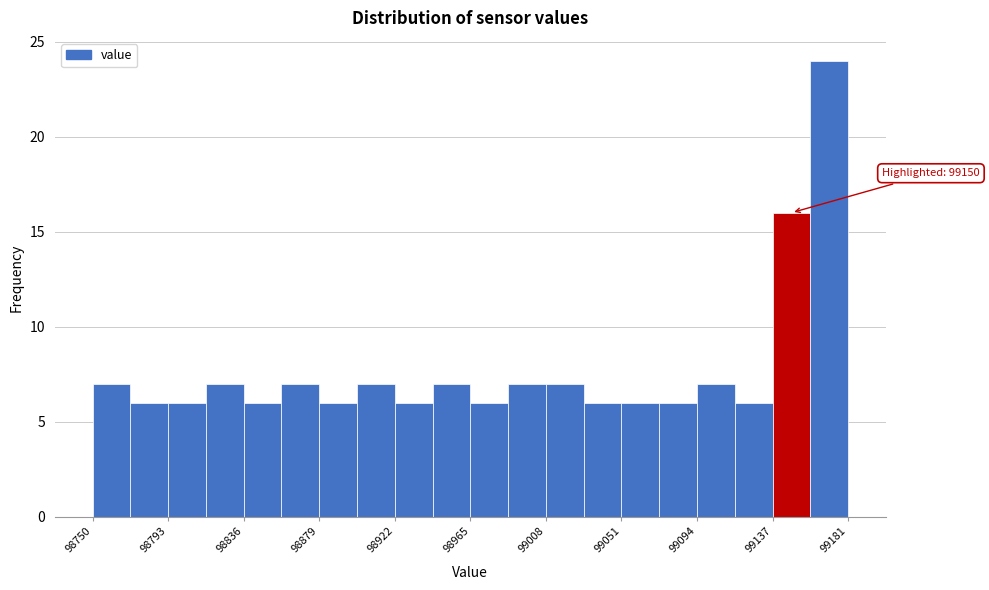

Over which range of the x-axis is the bar tallest?

99160 to 99180